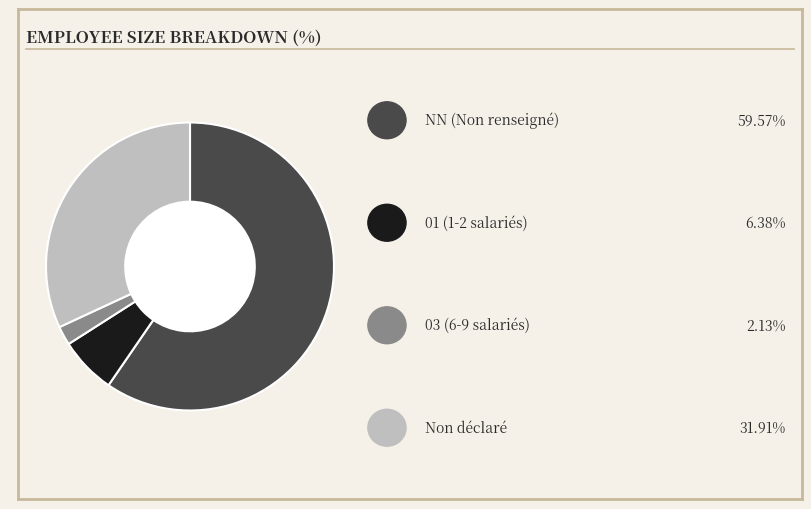

Does any single category account for the majority?

Yes